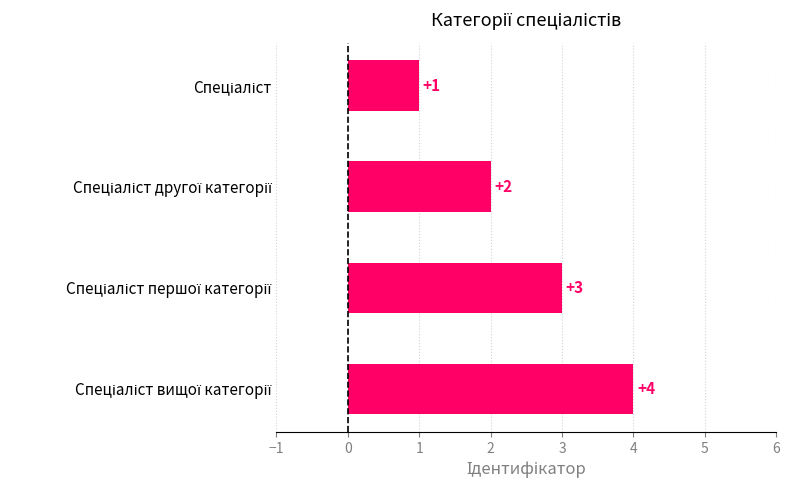

What is the value of the 4th bar from the top?

4